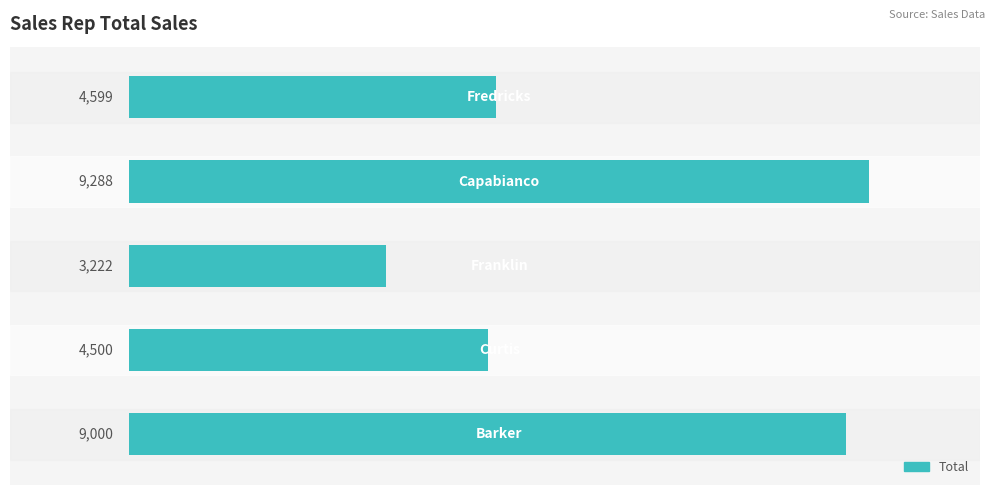

What is the difference between the maximum and minimum values?

6066